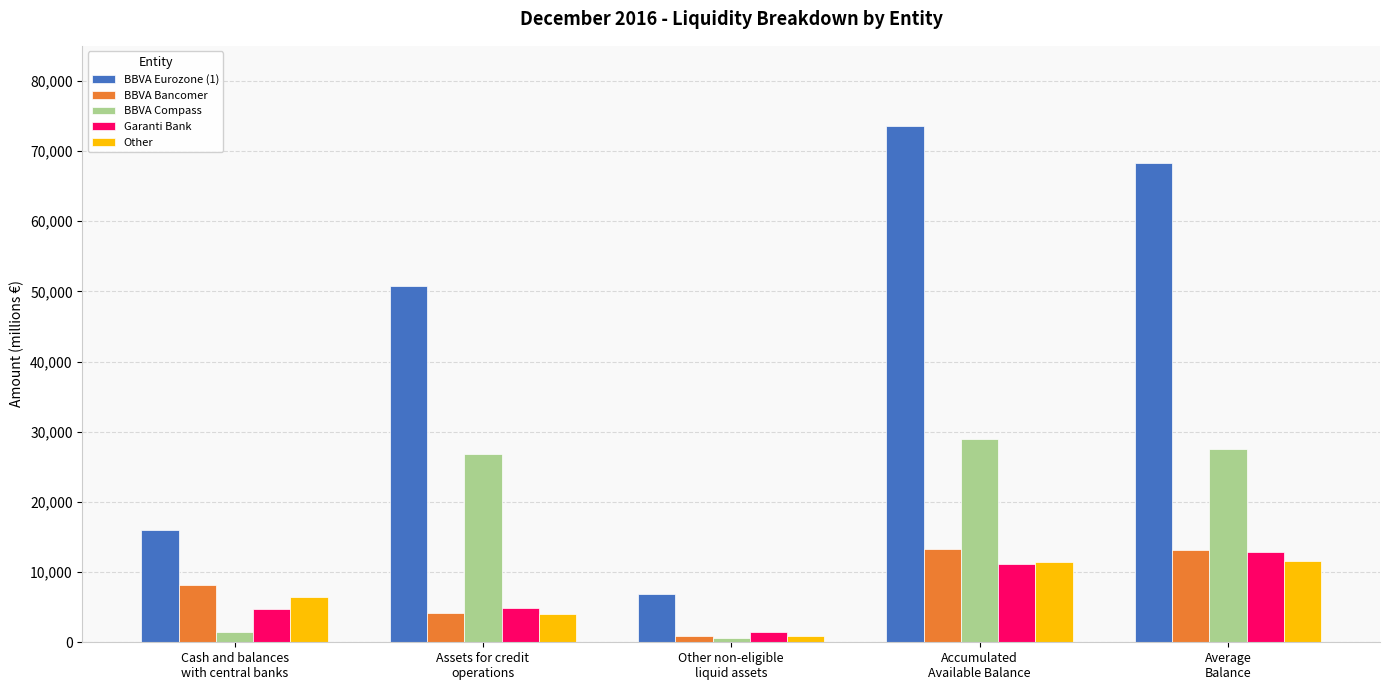

What is the difference between the Other values at Accumulated
Available Balance and Assets for credit
operations?

7387.0